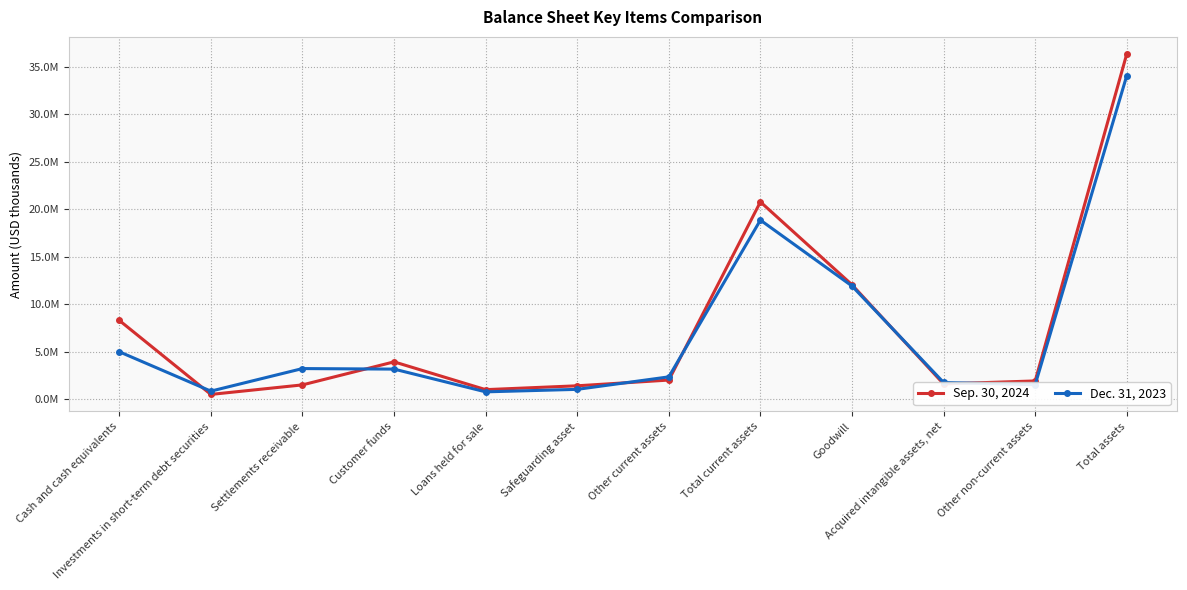

What is the total value across all series at Loans held for sale?

1783736